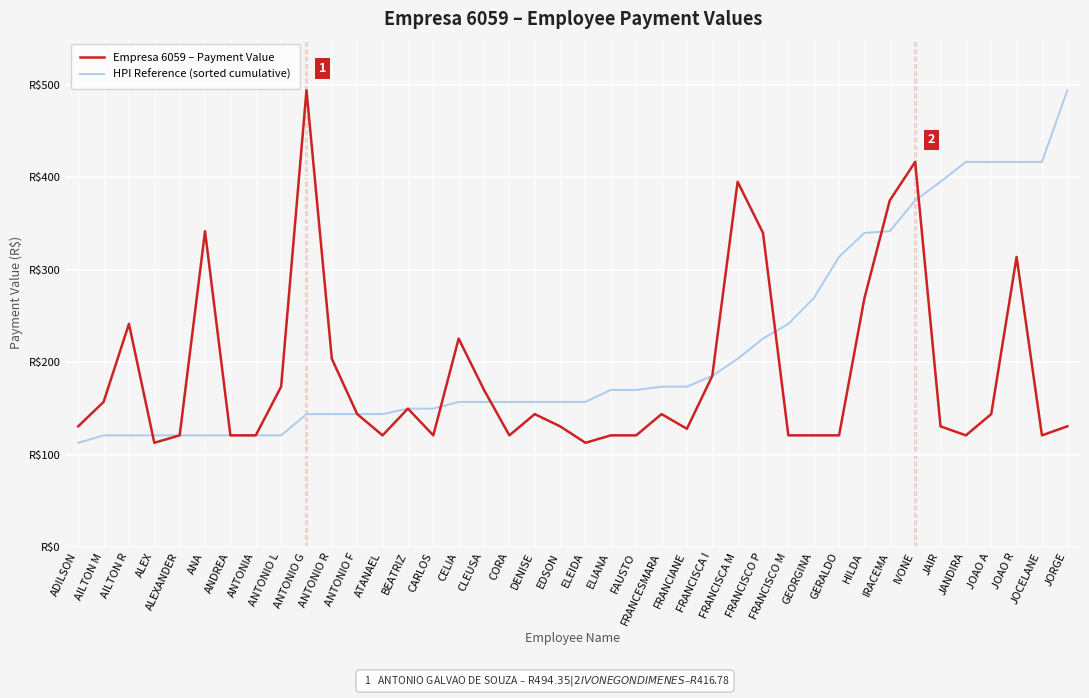

At which label does Empresa 6059 – Payment Value first exceed 143?

AILTON M